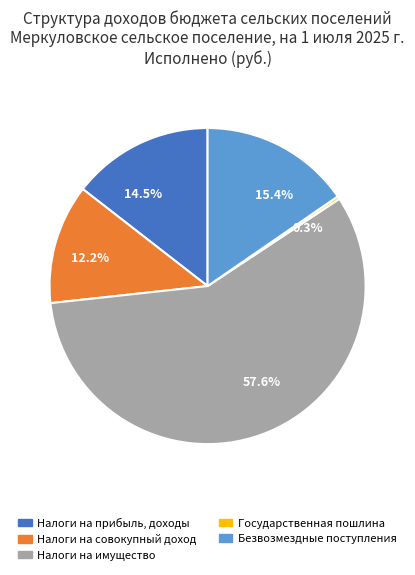

Is there a majority slice in this chart?

Yes